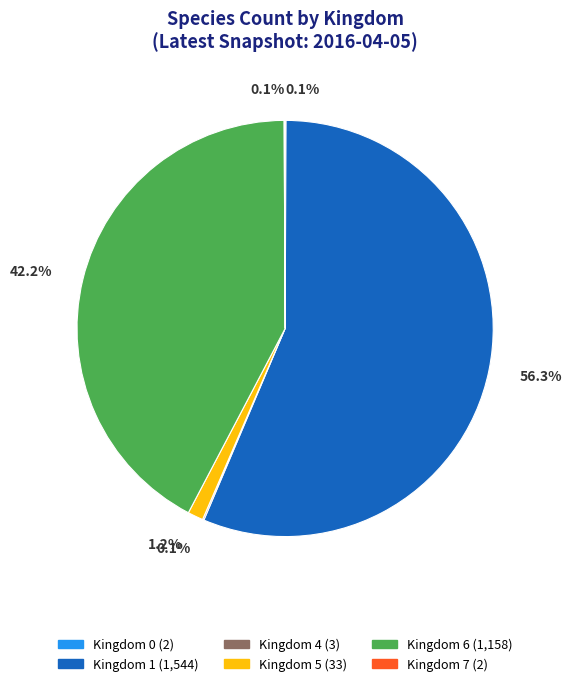

What percentage is NOT represented by Kingdom 1?

43.7%